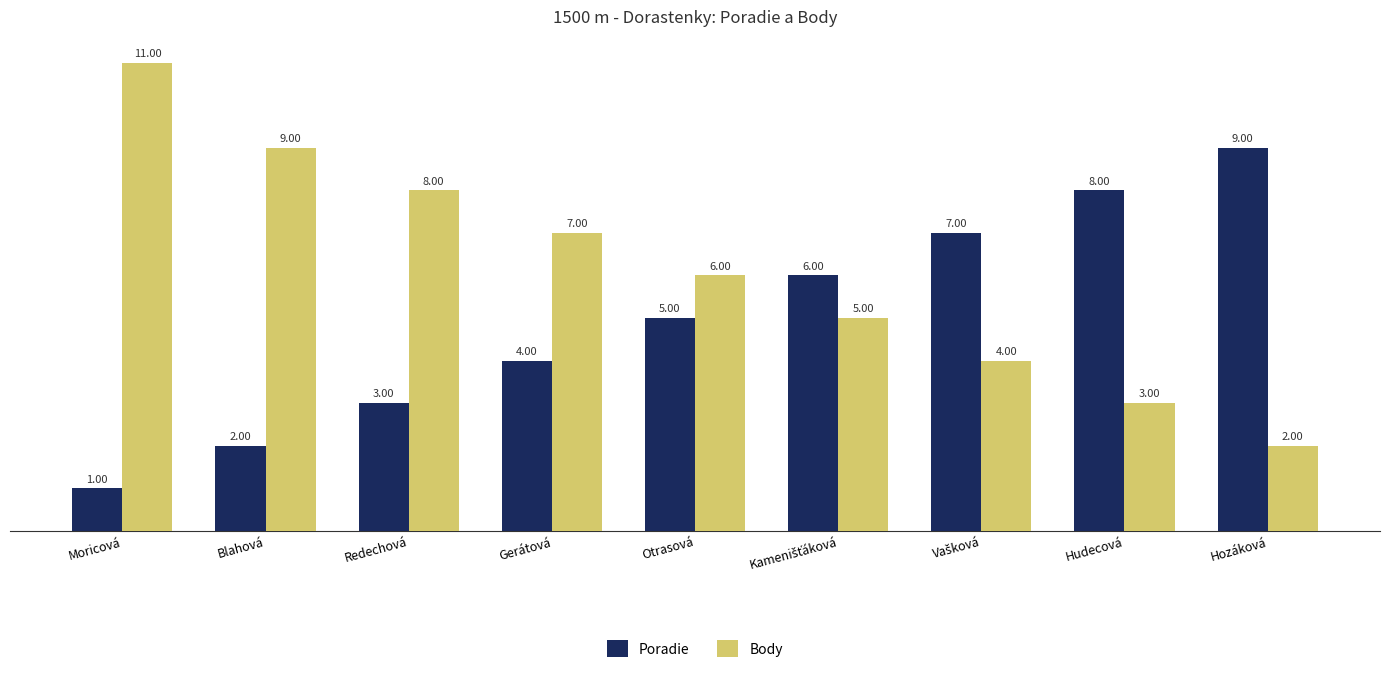

What is the sum of all Poradie values?

45